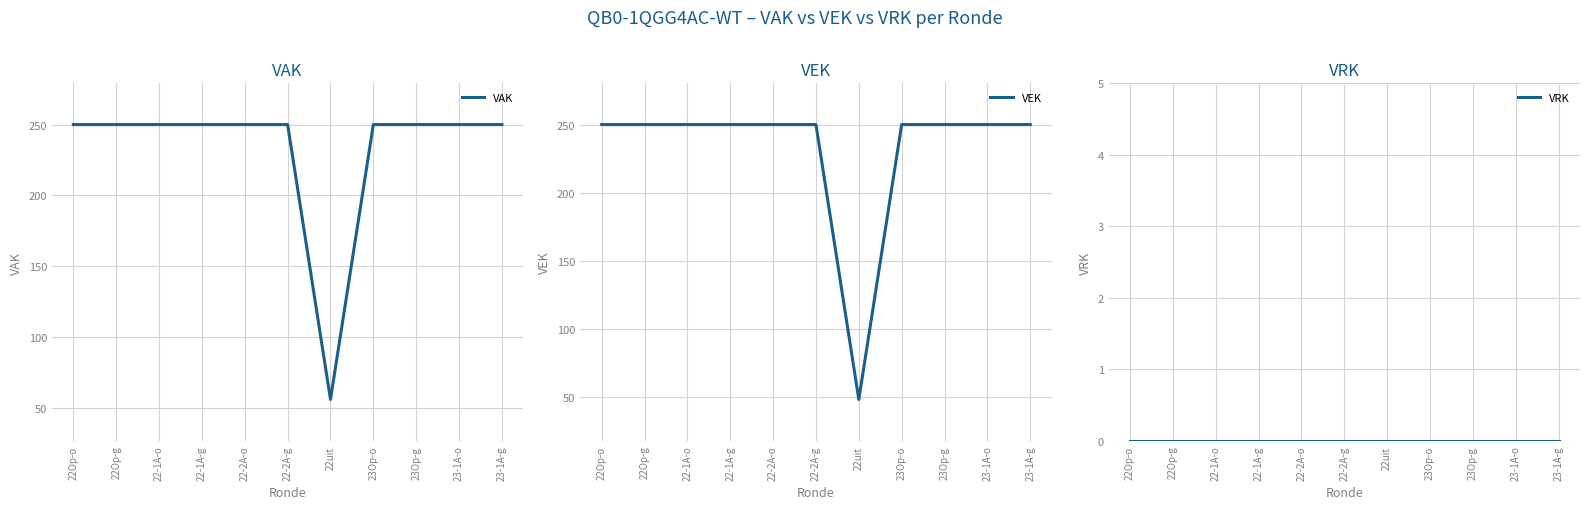

What is the label of the 3rd point from the right?

23Op-g